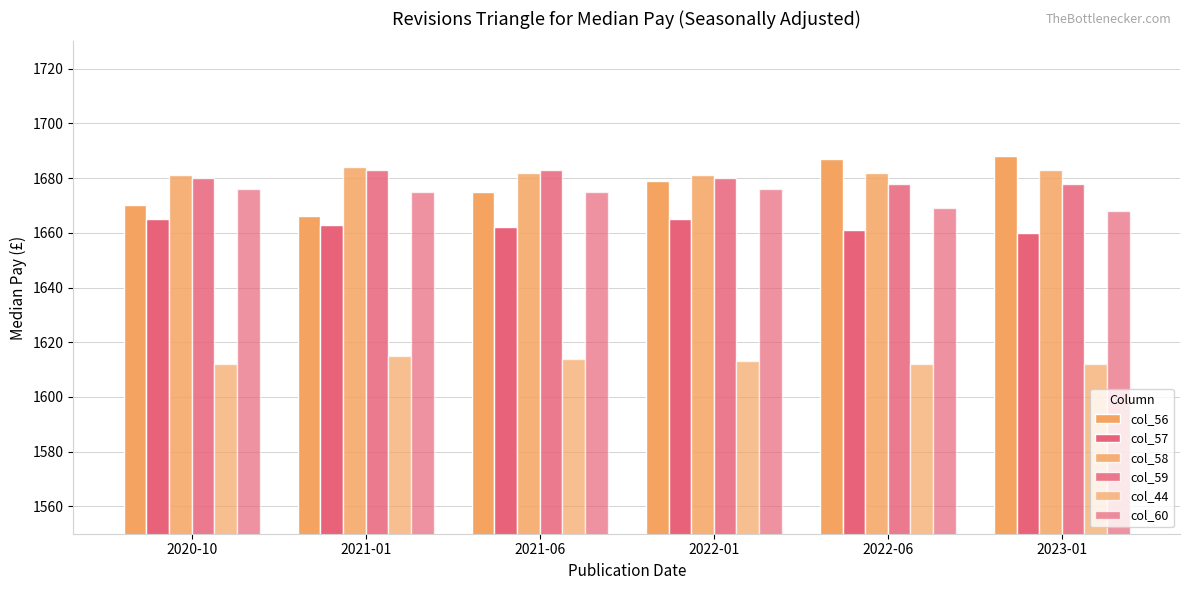

Which series changed the most between 2022-06 and 2023-01?

col_56